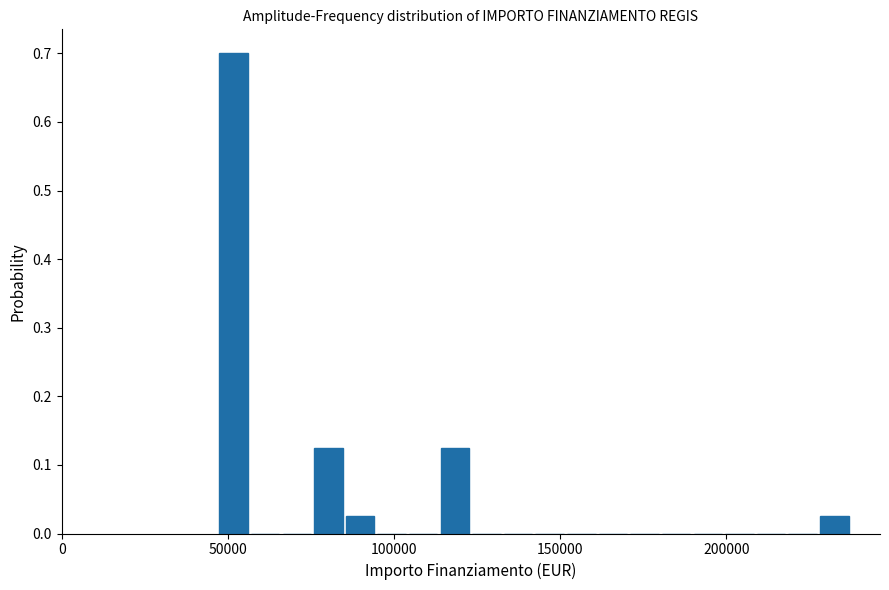

Read against the x-axis, roughly where is the centre of the tallest bar?

50000